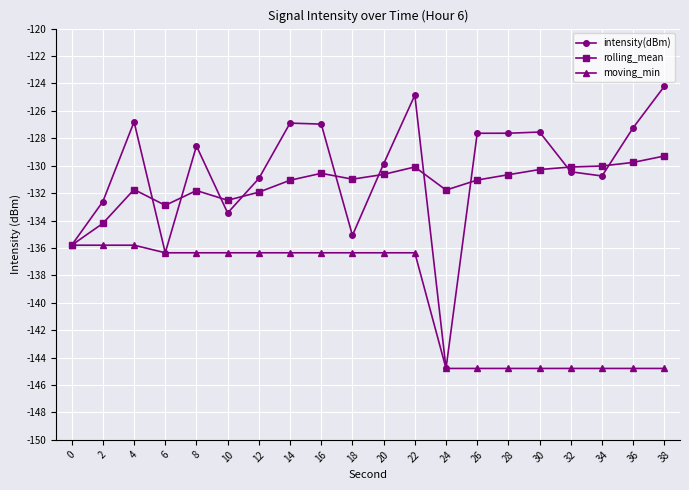

What are all the series names shown in the legend?

intensity(dBm), rolling_mean, moving_min